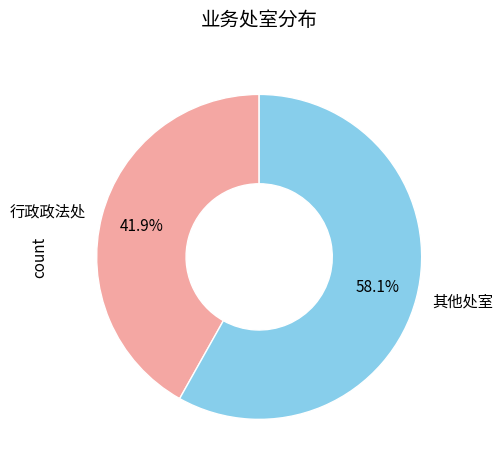

To the nearest percent, what is the average slice percentage?

50%